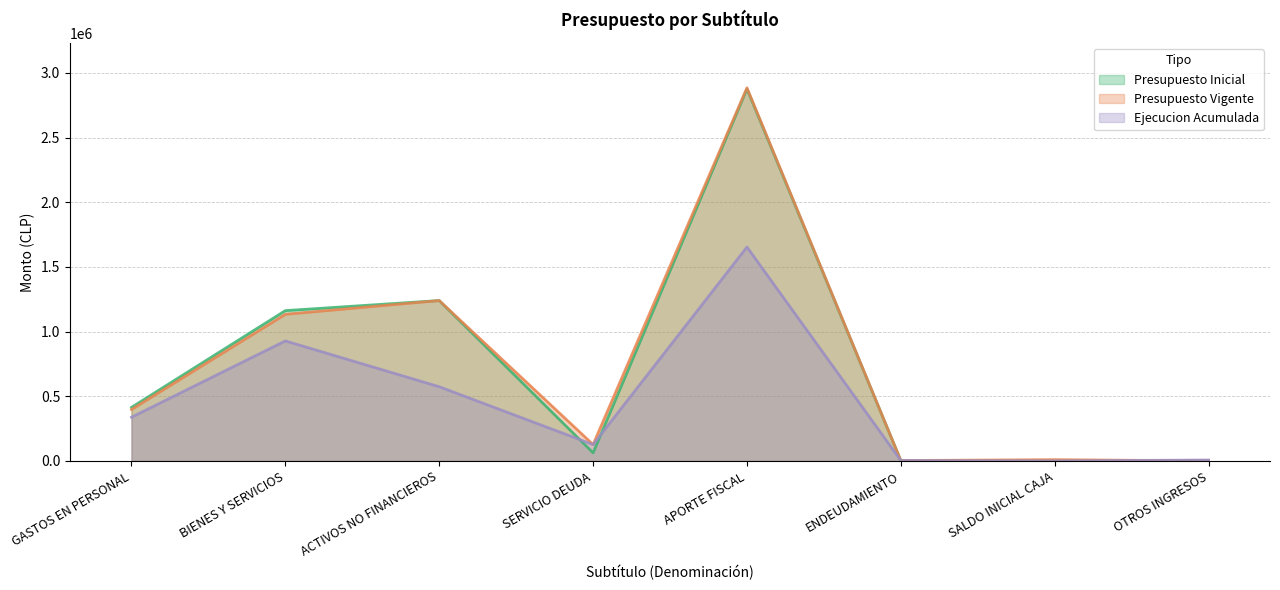

The Ejecucion Acumulada series shows 7092 at OTROS INGRESOS. True or false?

True